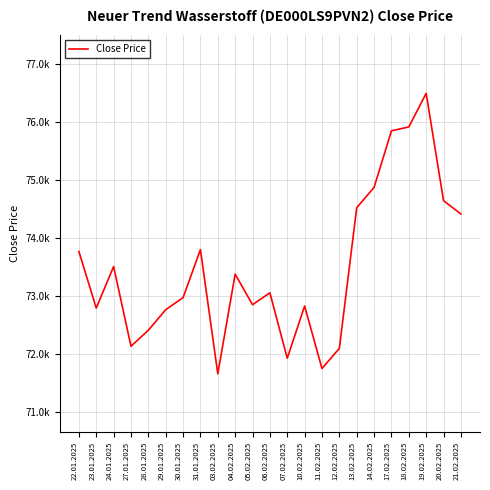

How many interior local peaks (higher than both neighbors) does the data have?

6